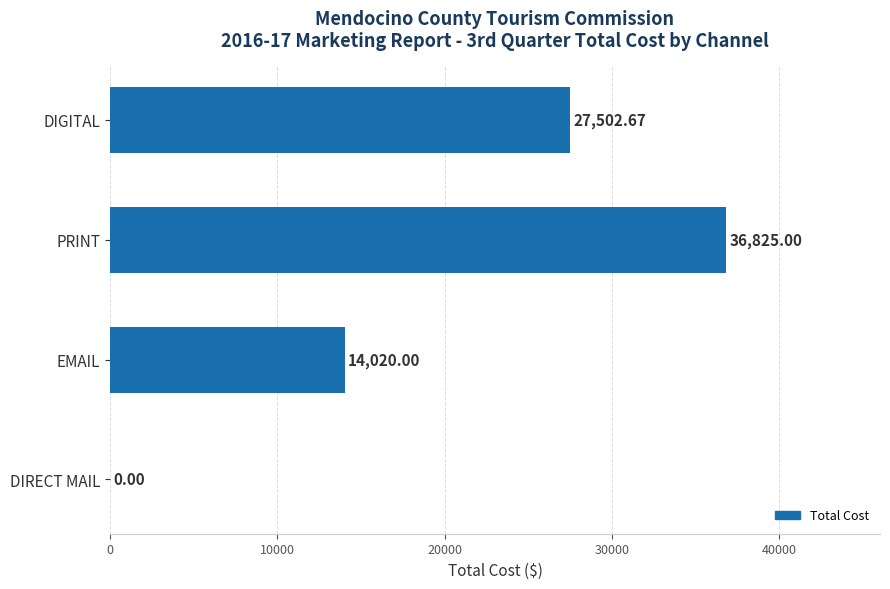

Approximately how many times larger is the value at EMAIL compared to DIGITAL?

0.5